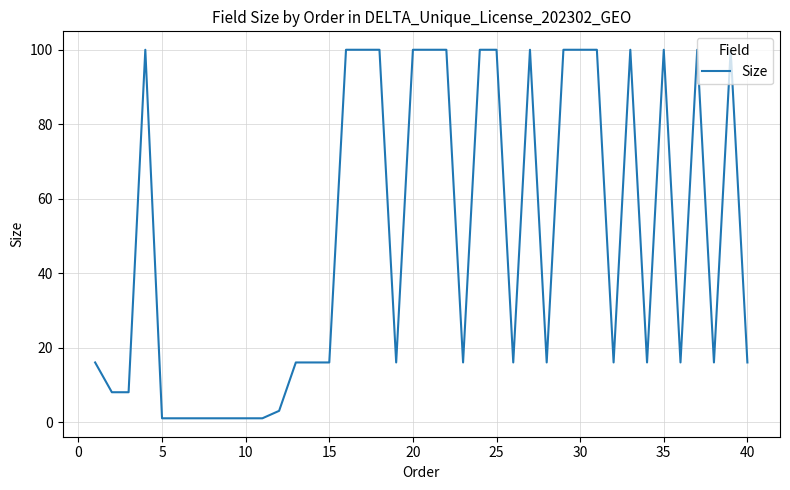

What is the maximum value shown in the chart?

100